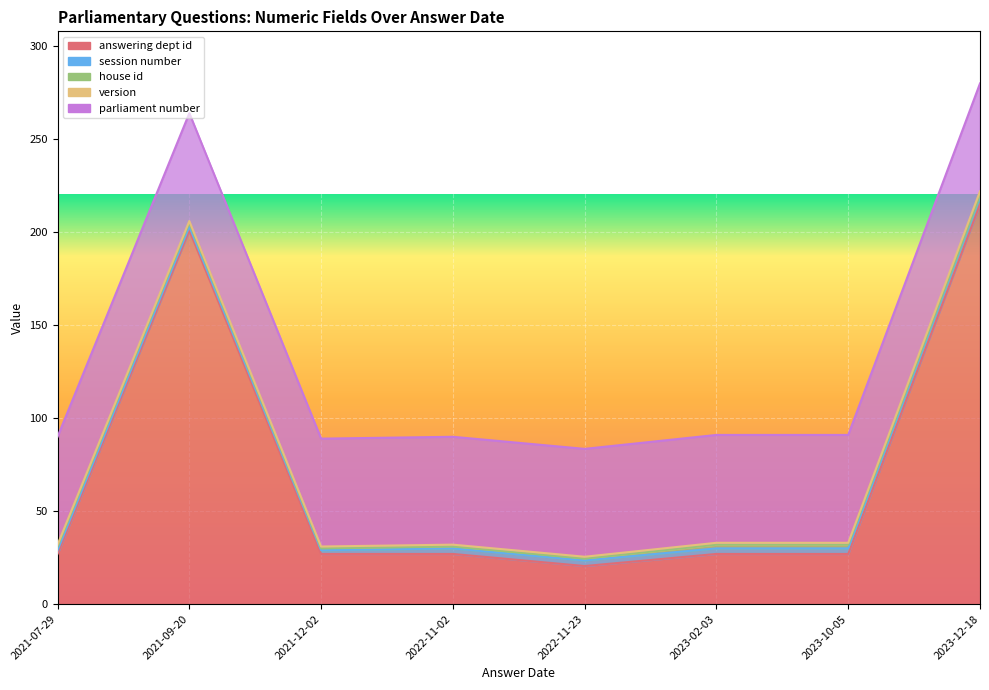

Where is version nearest to the value 1?

2023-02-03